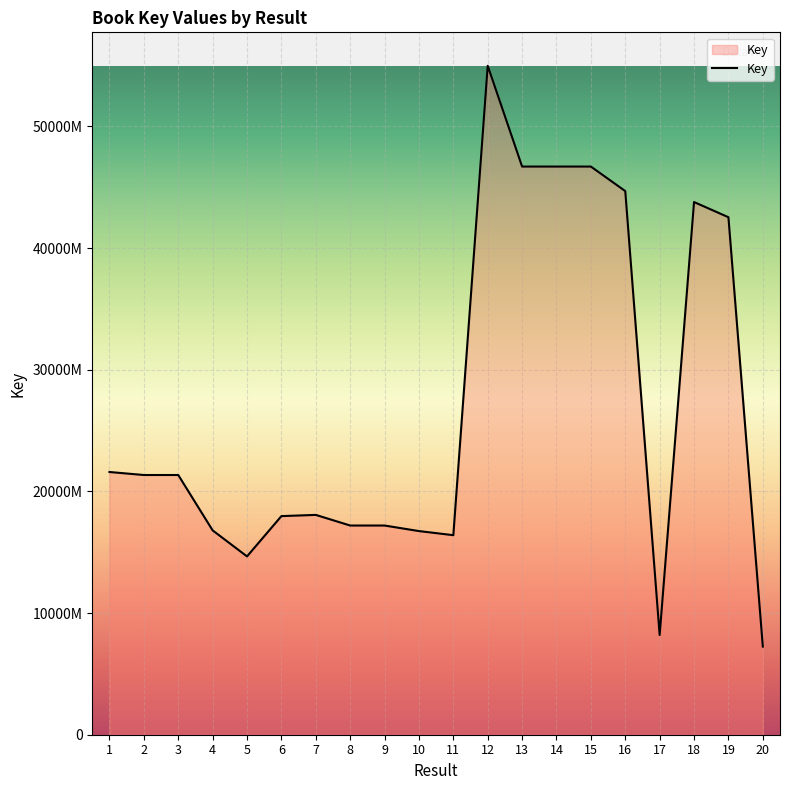

Is this an area chart (filled region under the line)?

Yes